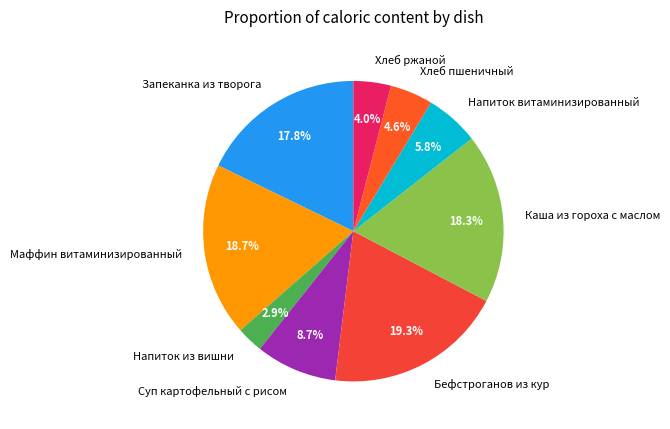

To the nearest percent, what is the average slice percentage?

11%